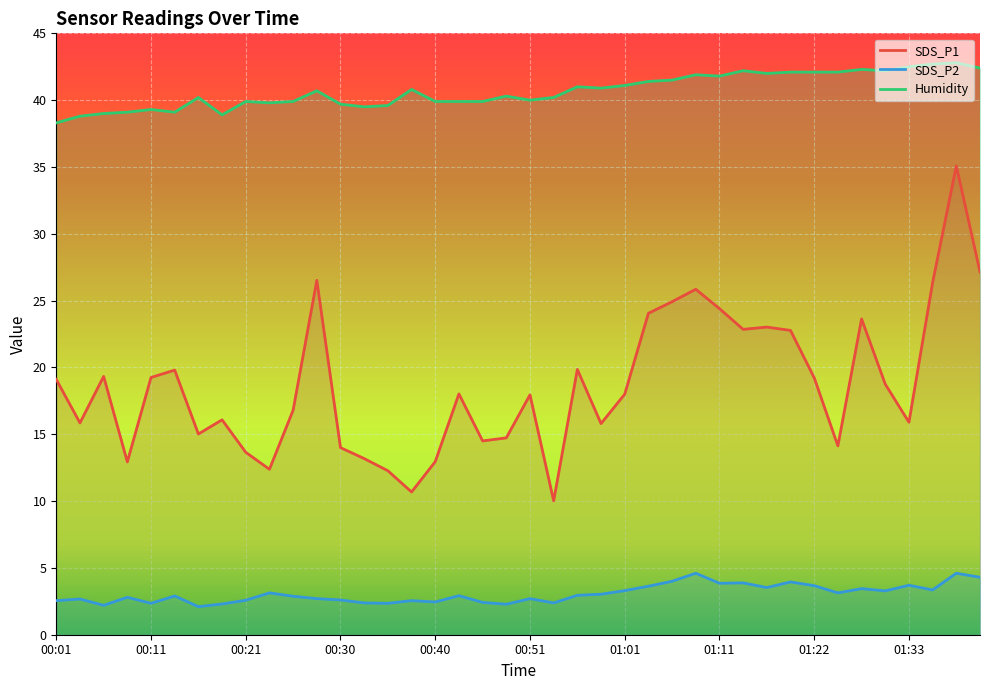

Reading left to right, extract all data points from this chart.

SDS_P1: 19.1	15.8	19.3	12.9	19.2	19.8	15.0	16.1	13.7	12.4	16.8	26.5	14.0	13.2	12.3	10.7	12.9	18.0	14.5	14.7	17.9	10.0	19.9	15.8	18.0	24.1	24.9	25.9	24.4	22.9	23.0	22.8	19.2	14.1	23.6	18.8	15.9	26.4	35.1	27.1
SDS_P2: 2.5	2.7	2.2	2.8	2.4	2.9	2.1	2.3	2.6	3.1	2.9	2.7	2.6	2.4	2.4	2.5	2.5	2.9	2.4	2.3	2.7	2.4	3.0	3.0	3.3	3.6	4.0	4.6	3.9	3.9	3.5	4.0	3.7	3.1	3.5	3.3	3.7	3.4	4.6	4.3
Humidity: 38.3	38.8	39.0	39.1	39.3	39.1	40.2	38.9	39.9	39.8	39.9	40.7	39.7	39.5	39.6	40.8	39.9	39.9	39.9	40.3	40.0	40.2	41.0	40.9	41.1	41.4	41.5	41.9	41.8	42.2	42.0	42.1	42.1	42.1	42.3	42.2	42.5	42.7	42.8	42.4